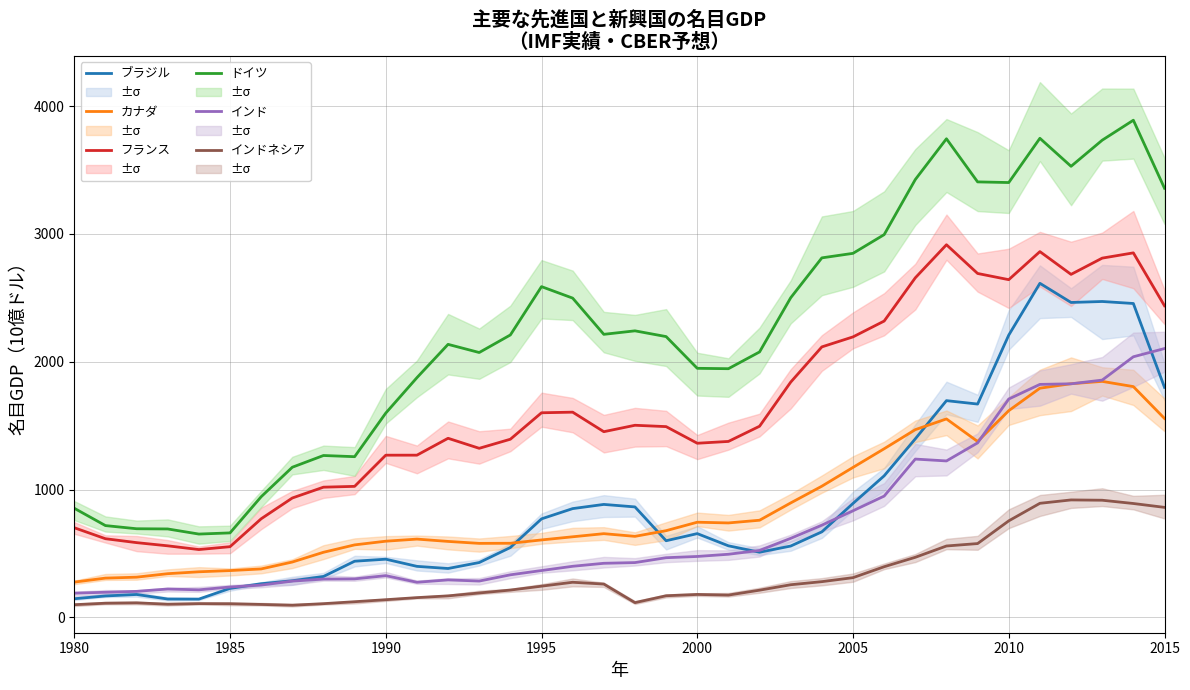

What is the highest value of the インドネシア series?

919.0